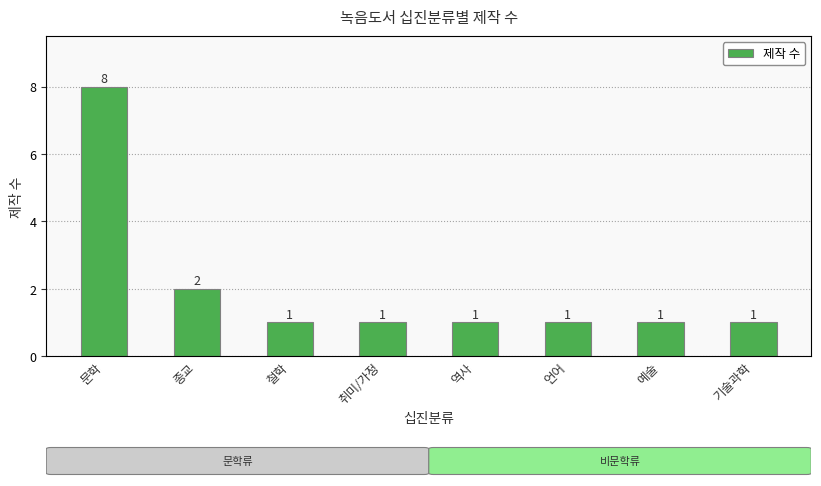

What is the sum of the values at 역사 and 취미/가정?

2